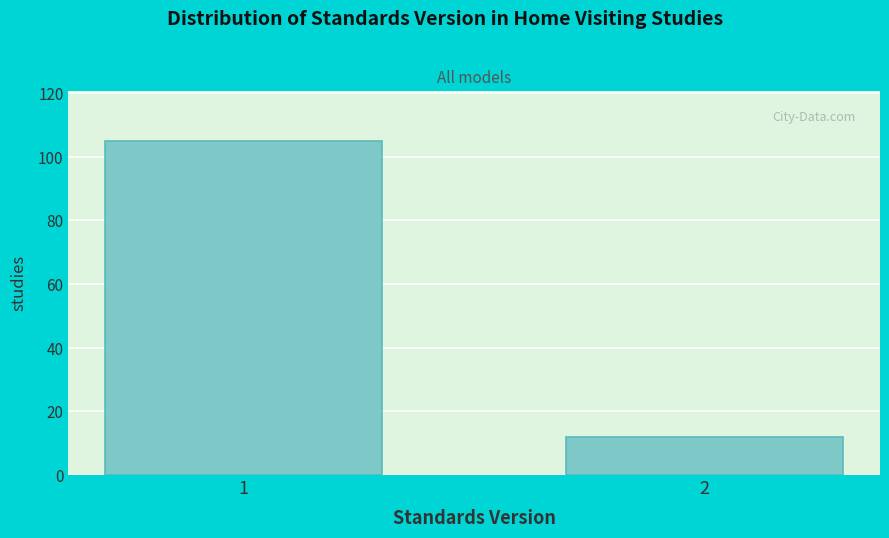

Reading right to left, transcribe all the data shown in this chart.

12	105